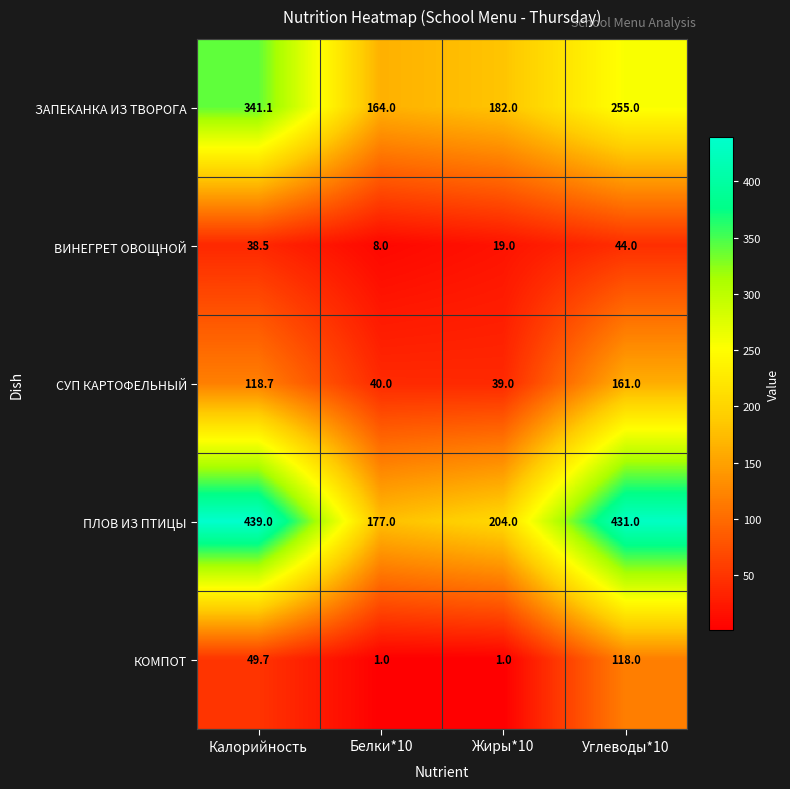

Is it true that КОМПОТ equals 58.3 at Углеводы*10?

False